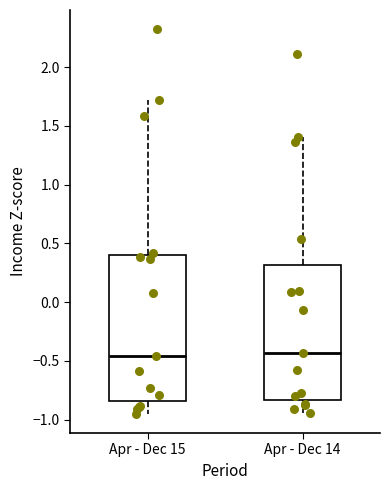

Where does the upper whisker of the box for Apr - Dec 15 end on the y-axis? The values are not printed on the chart, so give them approximately, as read against the axis.

1.70